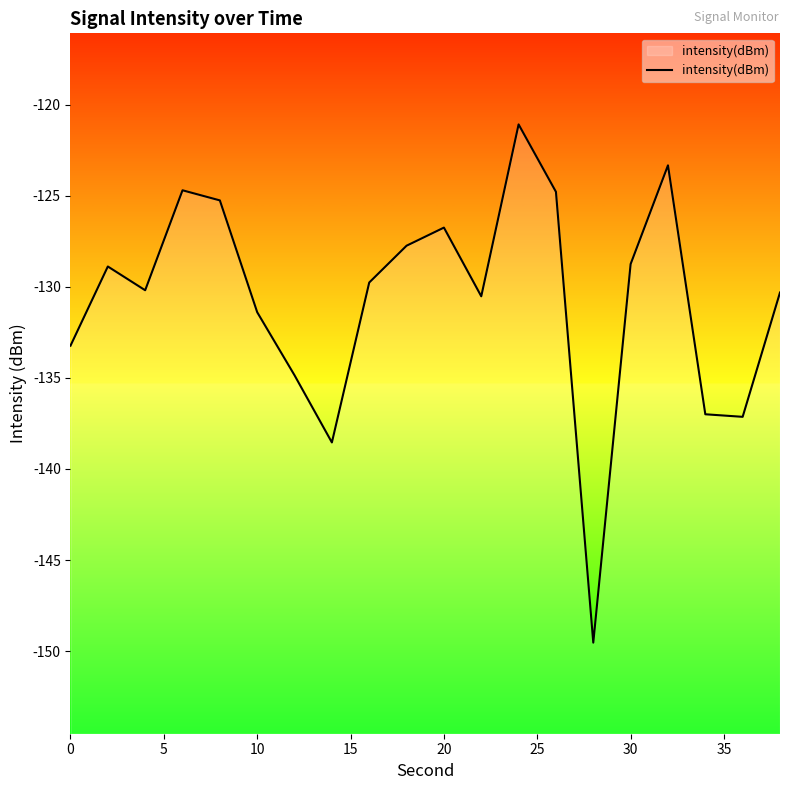

Reading left to right, transcribe all the data shown in this chart.

-133.2	-128.9	-130.2	-124.7	-125.3	-131.4	-134.9	-138.5	-129.8	-127.7	-126.8	-130.5	-121.1	-124.8	-149.5	-128.8	-123.3	-137.0	-137.1	-130.3